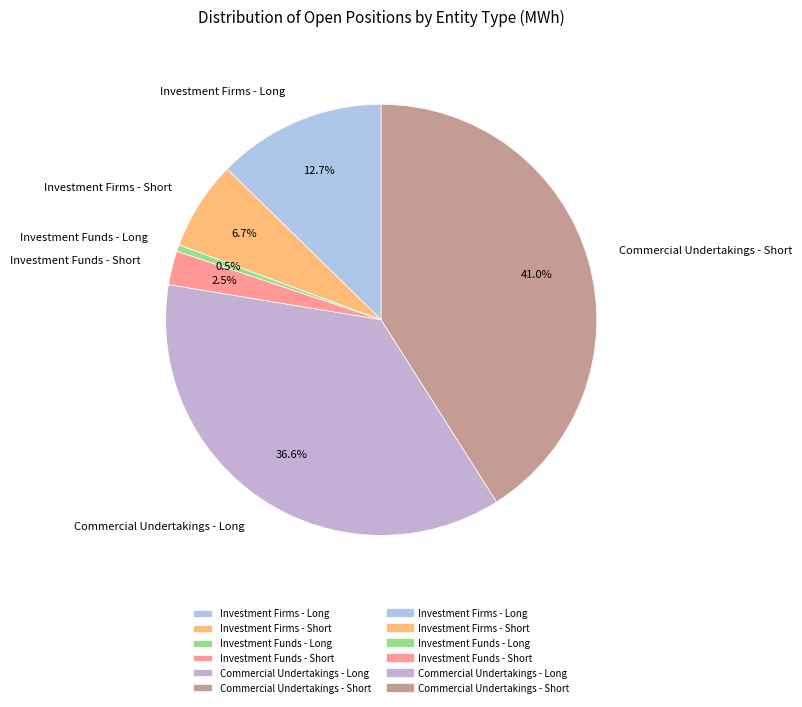

Which slice is the largest?

Commercial Undertakings - Short